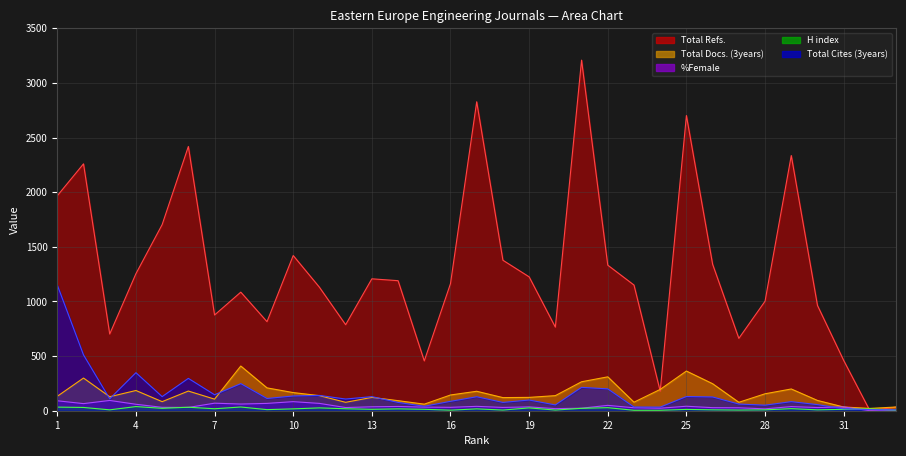

Reading left to right, what are all the values shown in this chart?

Total Cites (3years): 1150	511	109	348	129	296	146	248	112	135	140	107	129	76	41	86	128	76	98	53	214	200	34	33	130	126	61	51	83	56	18	10	8
Total Refs.: 1967	2259	702	1254	1703	2418	876	1085	815	1420	1130	787	1207	1190	456	1163	2827	1377	1225	765	3208	1332	1150	179	2701	1340	662	1002	2335	963	460	0	33
Total Docs. (3years): 132	299	128	185	83	180	106	409	209	166	138	77	122	92	60	144	178	120	122	138	265	310	78	195	363	247	77	155	199	94	34	21	34
%Female: 91	65	94	59	31	30	69	61	67	83	67	29	36	39	33	31	40	30	35	19	23	49	27	23	41	28	27	17	38	29	35	0	0
H index: 33	30	8	38	22	32	18	34	10	17	26	18	13	17	13	5	17	6	26	6	22	28	4	4	12	8	6	8	19	8	13	17	5